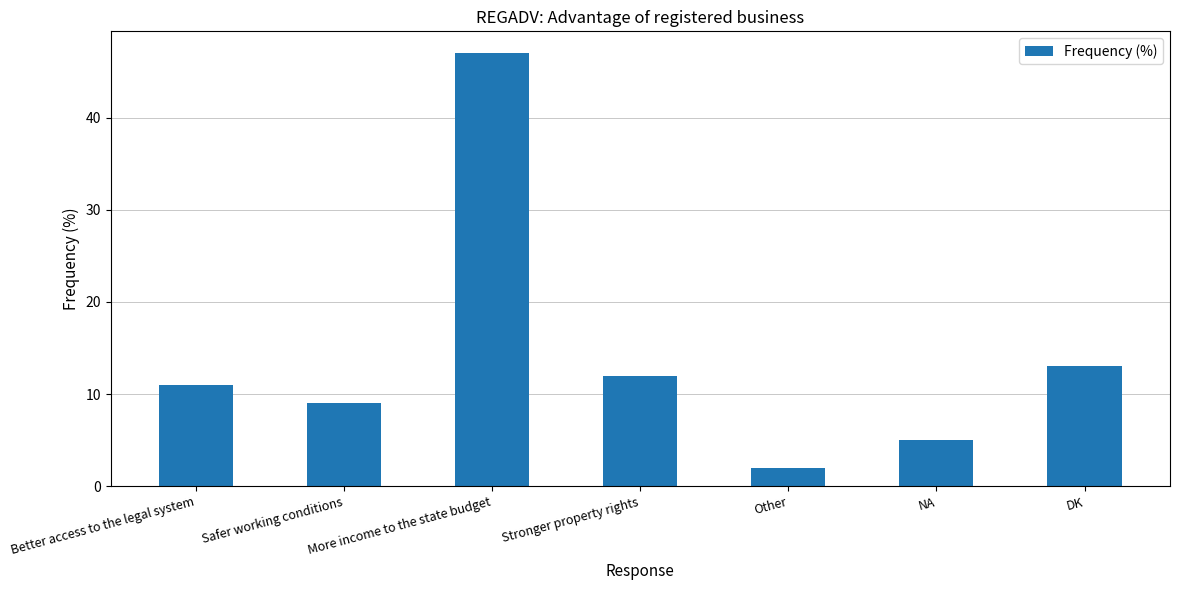

How many bars are there in total?

7